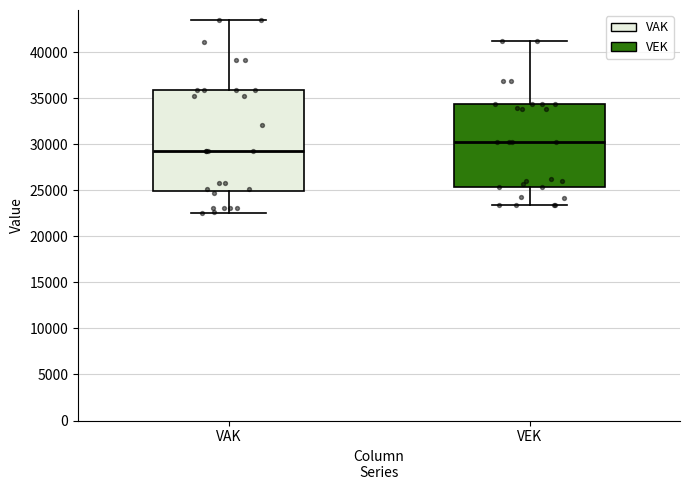

Reading left to right, read every box against the y-axis: the position of its median line, the range the box covers, and the ends of its whiskers. The values are not printed on the chart, so give them approximately, as read against the axis.

VAK: median 29000, box 25000 to 36000, whiskers 22500 to 43500
VEK: median 30500, box 25500 to 34500, whiskers 23500 to 41500